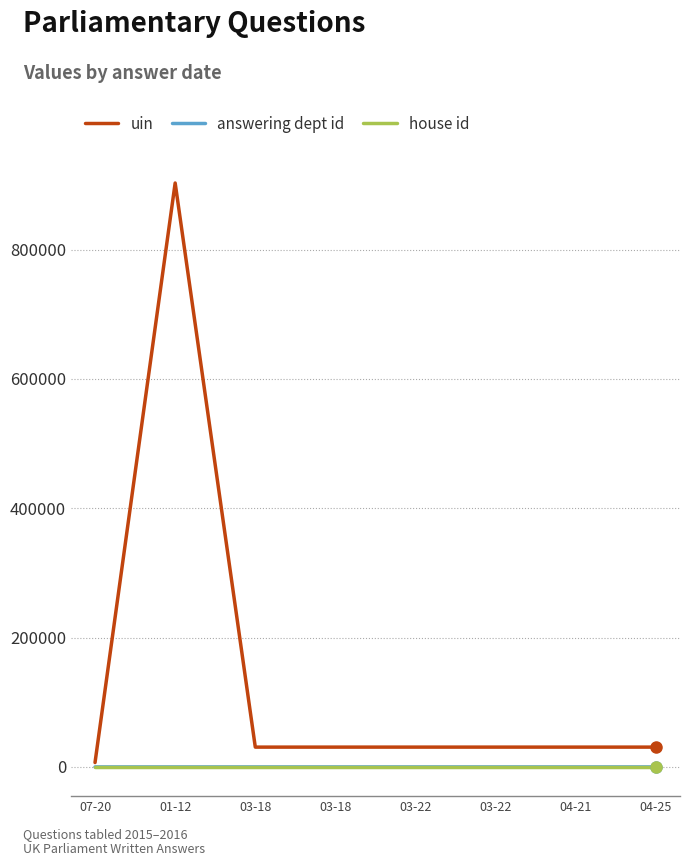

What are all the series names shown in the legend?

uin, answering dept id, house id